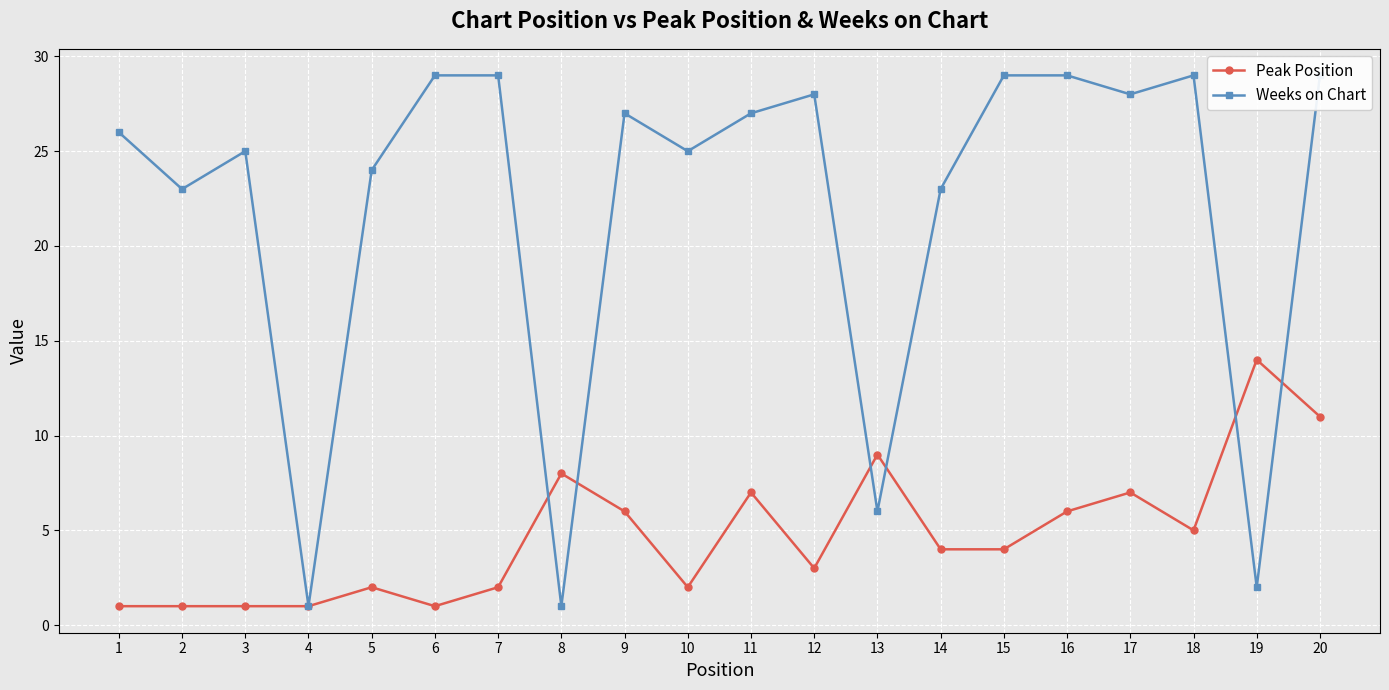

Reading left to right, what are all the values shown in this chart?

Peak Position: 1	1	1	1	2	1	2	8	6	2	7	3	9	4	4	6	7	5	14	11
Weeks on Chart: 26	23	25	1	24	29	29	1	27	25	27	28	6	23	29	29	28	29	2	29